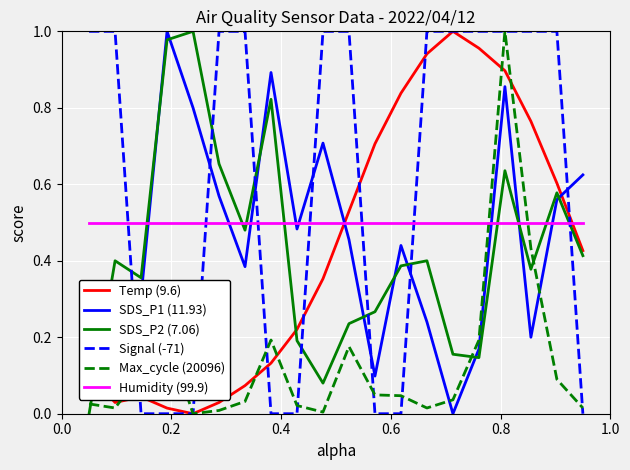

After their last crossing, which series has the higher values: Humidity (99.9) or SDS_P2 (7.06)?

Humidity (99.9)